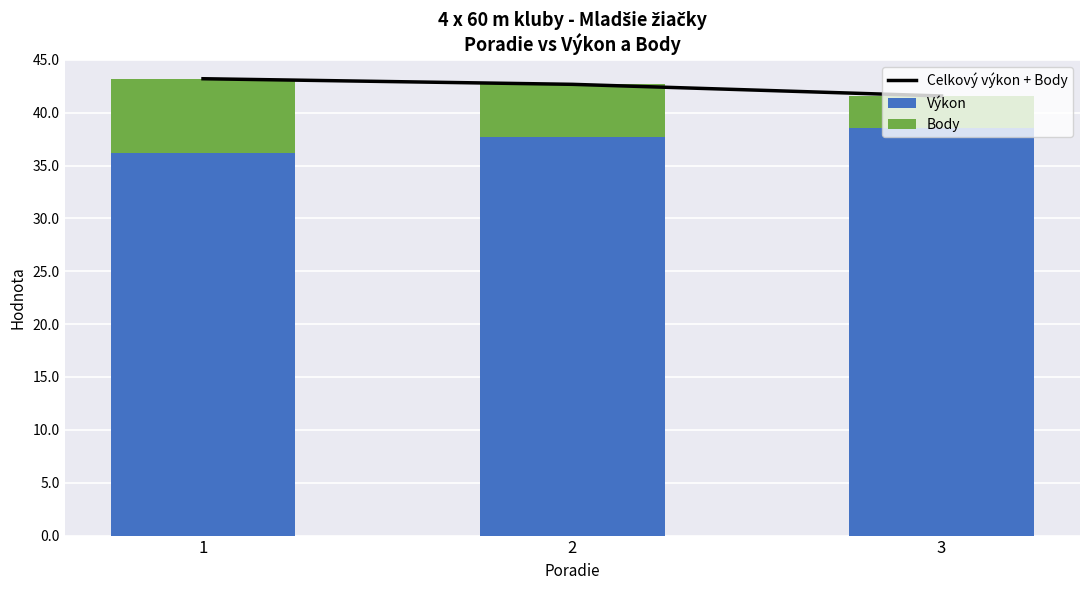

What is the smallest value displayed?

3.0